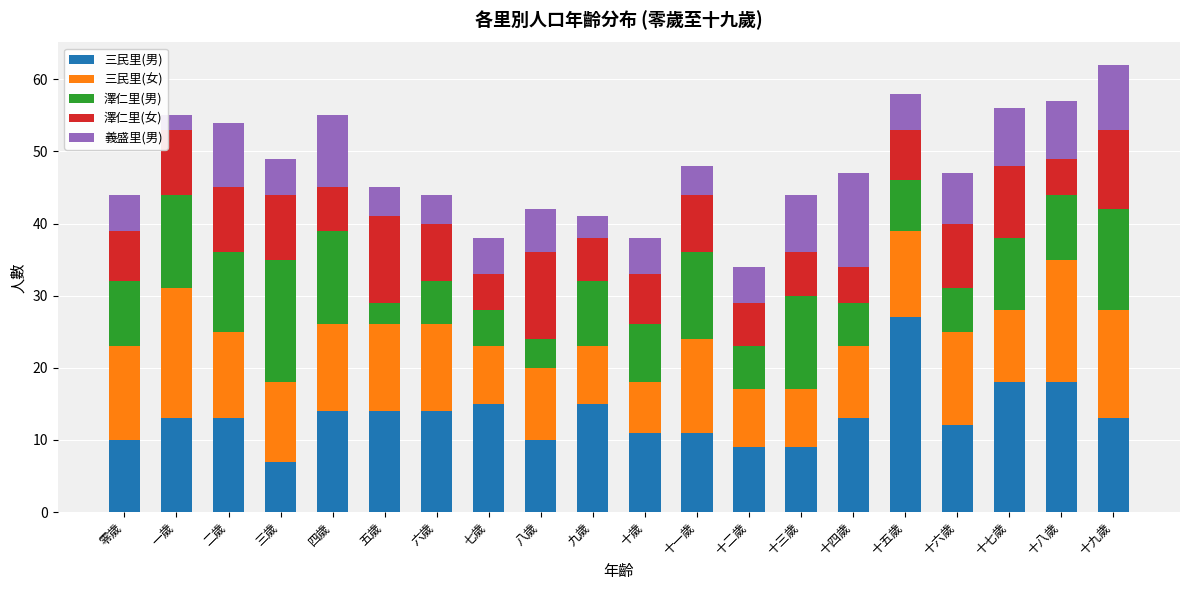

Is it true that 三民里(男) equals 5 at 六歲?

False